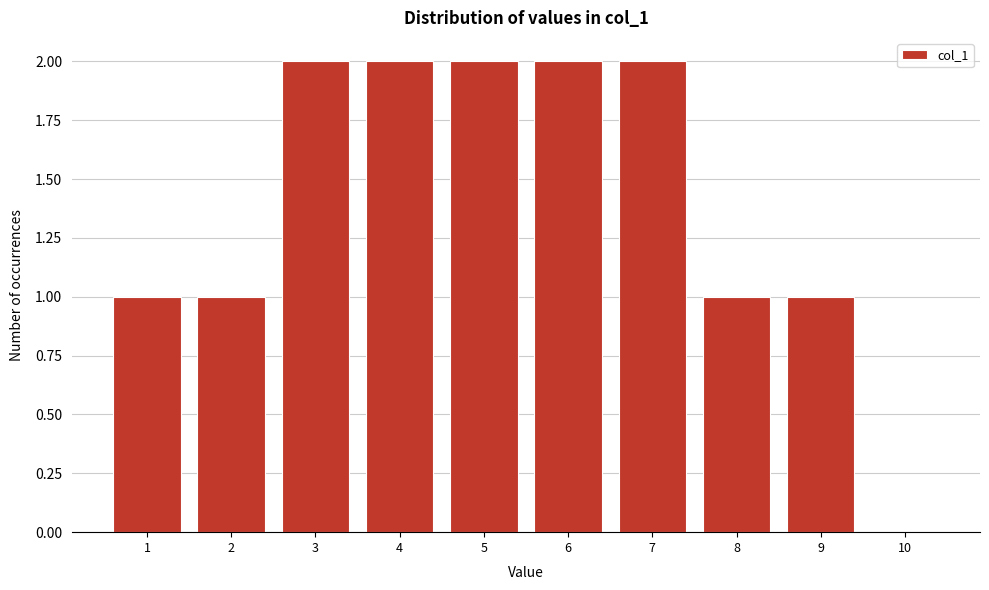

Reading right to left, extract all data points from this chart.

10=0	9=1	8=1	7=2	6=2	5=2	4=2	3=2	2=1	1=1